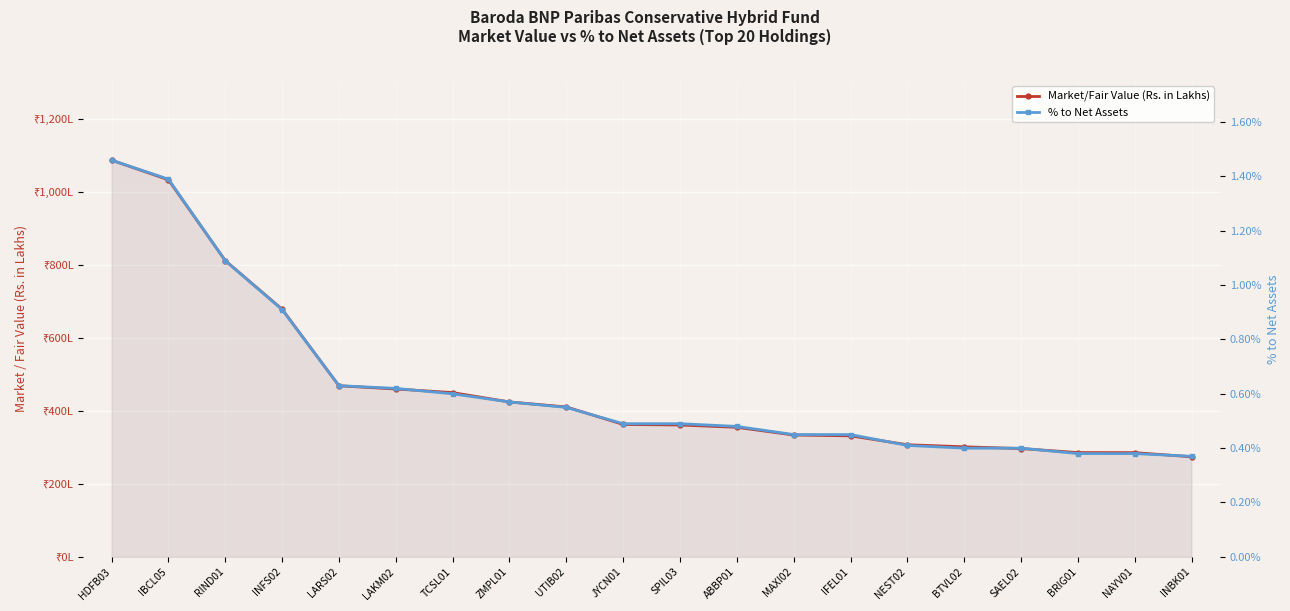

Is it true that % to Net Assets equals 0.0 at ZMPL01?

True